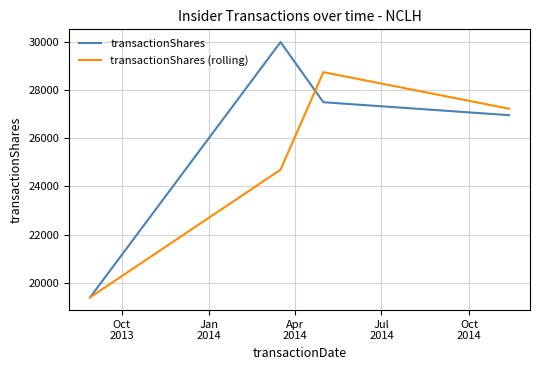

True or false: transactionShares (rolling) has more than 2 interior local peaks.

False